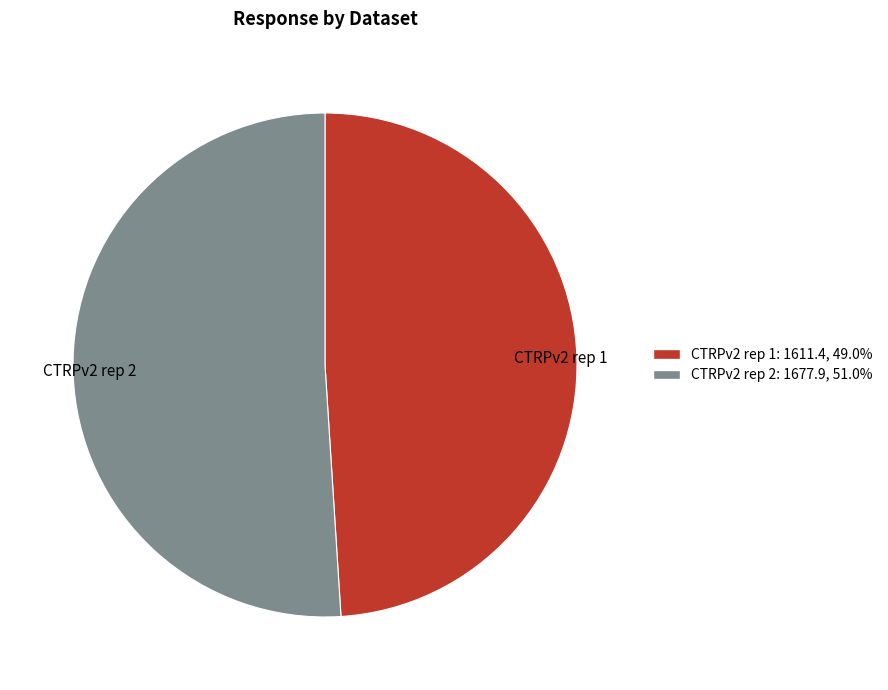

Do CTRPv2 rep 2 and CTRPv2 rep 1 together represent more than half of the pie?

Yes